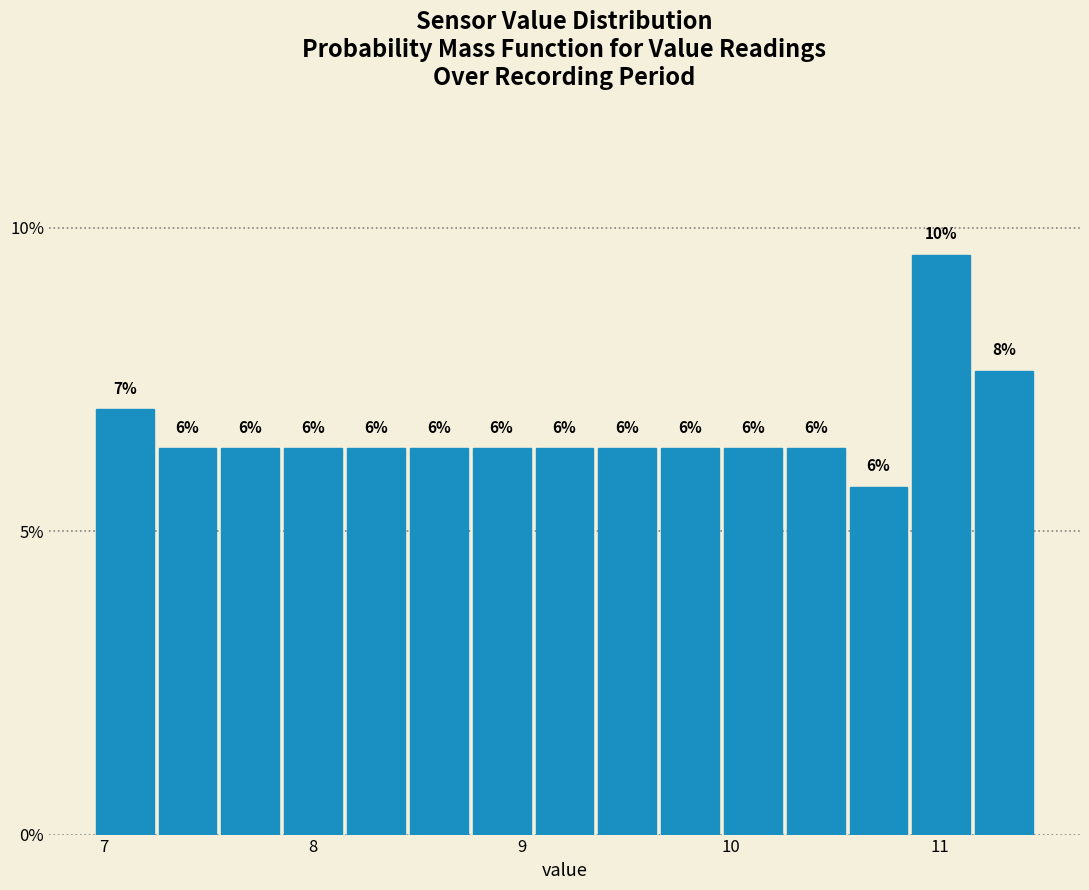

Around what value on the x-axis is the tallest bar? Give the approximate position of its centre, as read against the axis.

11.0